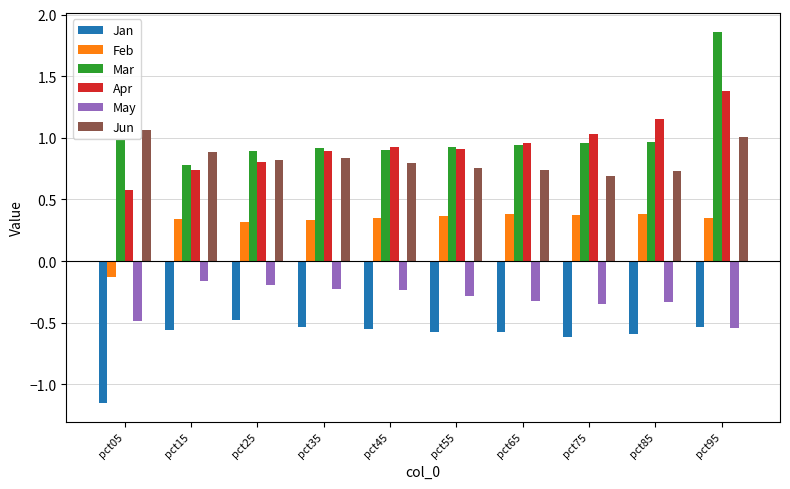

What is the difference between the maximum and minimum values in the Feb series?

0.5